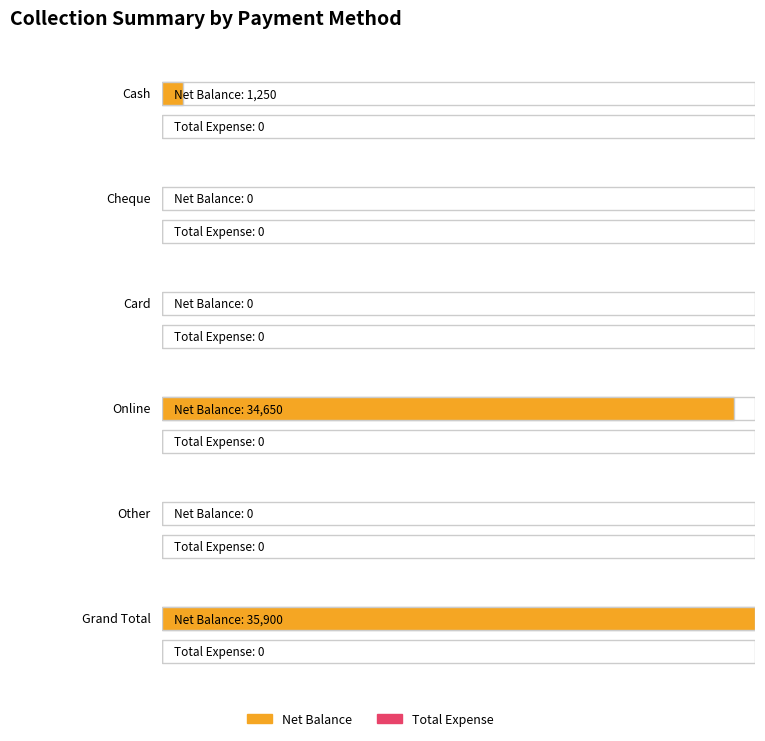

Is the value of Total Expense at Other greater than the value of Net Balance at Grand Total?

No